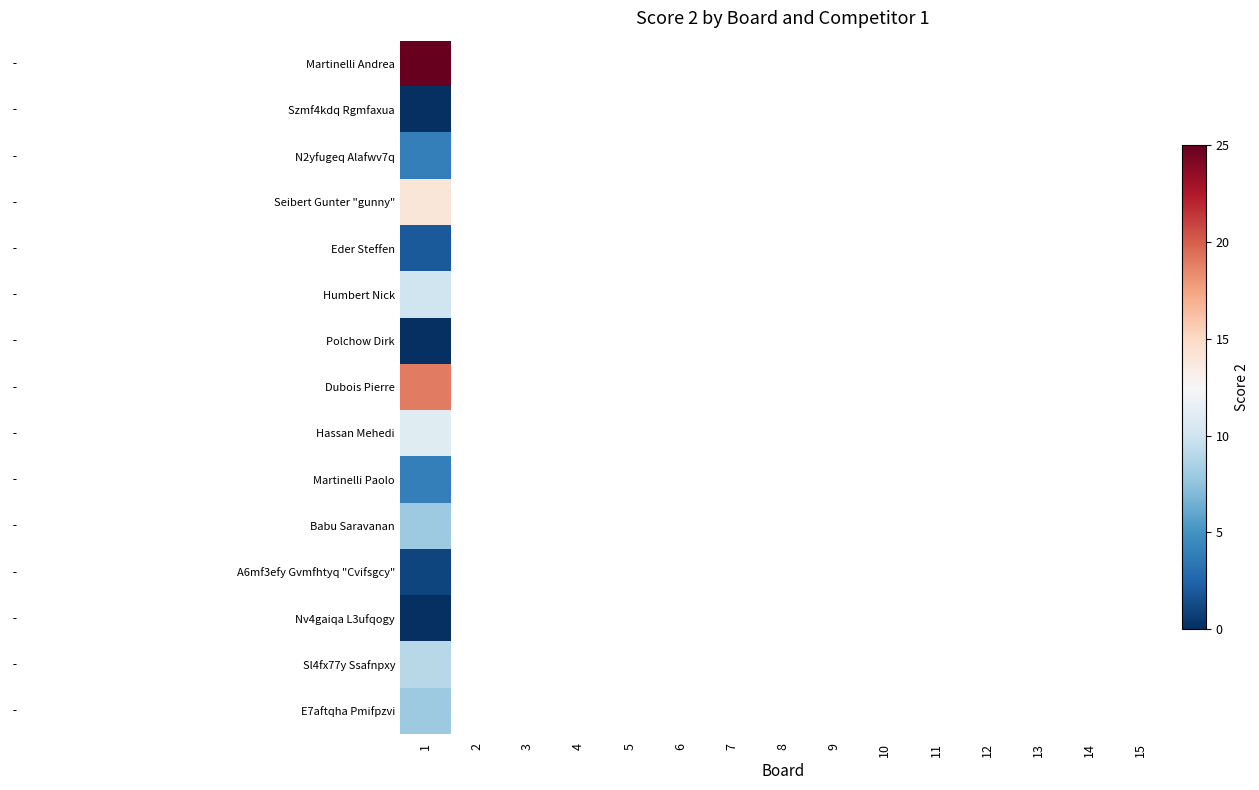

How many positive values does the E7aftqha Pmifpzvi series have?

1